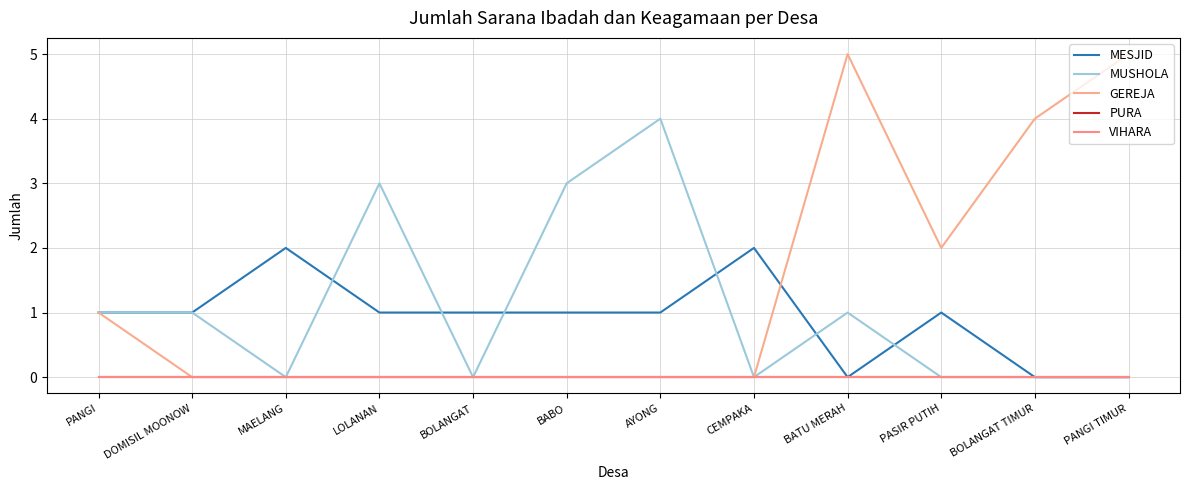

What is the difference between the GEREJA values at BOLANGAT TIMUR and BATU MERAH?

1